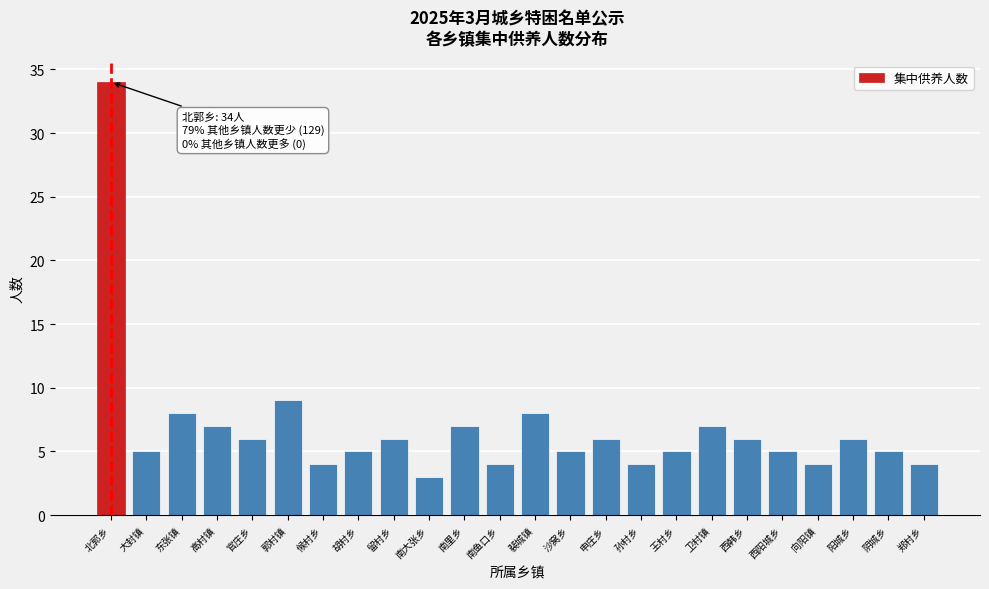

Reading right to left, list all the values displayed in this chart.

4	5	6	4	5	6	7	5	4	6	5	8	4	7	3	6	5	4	9	6	7	8	5	34